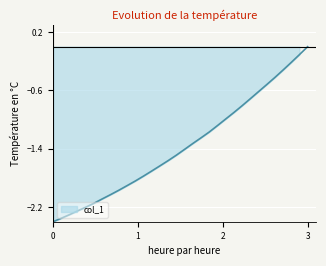

What value does the data have at 221.6902?

-1.2